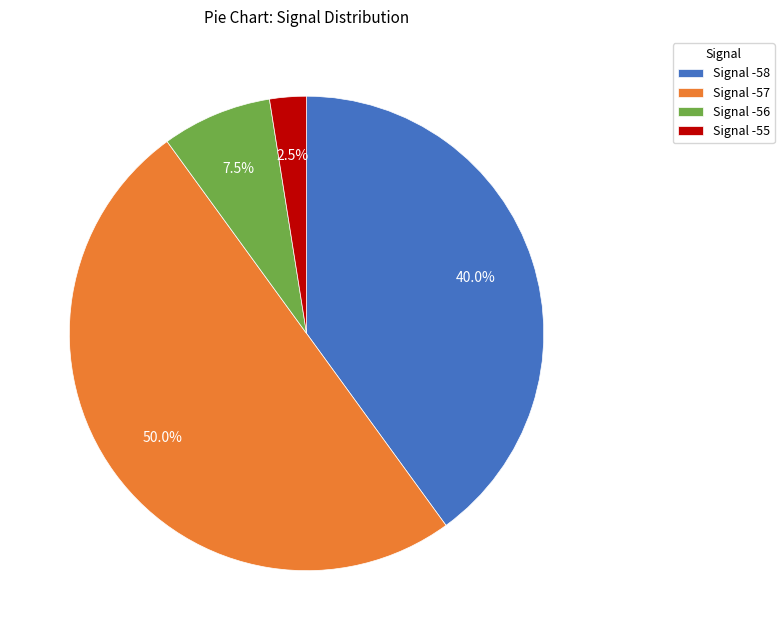

Approximately how many times larger is the value at Signal -58 compared to Signal -57?

0.8